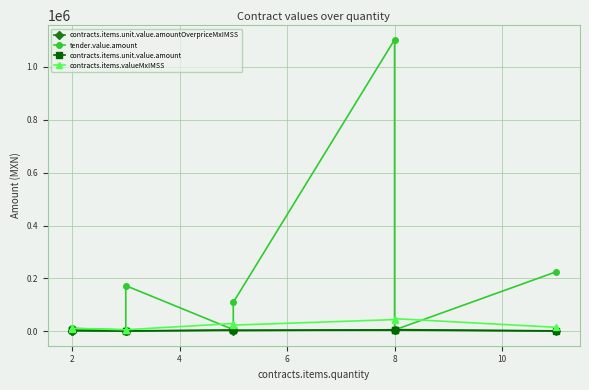

True or false: contracts.items.unit.value.amount and tender.value.amount cross at least once.

False